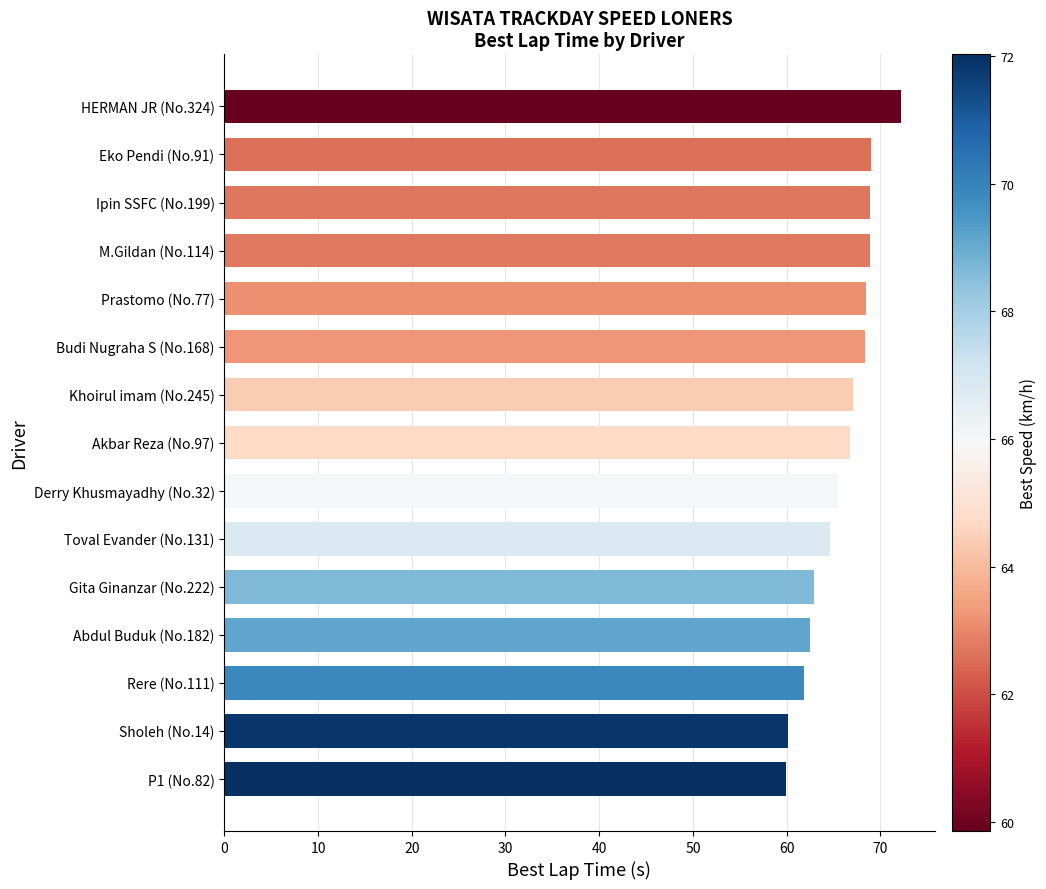

What is the sum of all values?

986.9